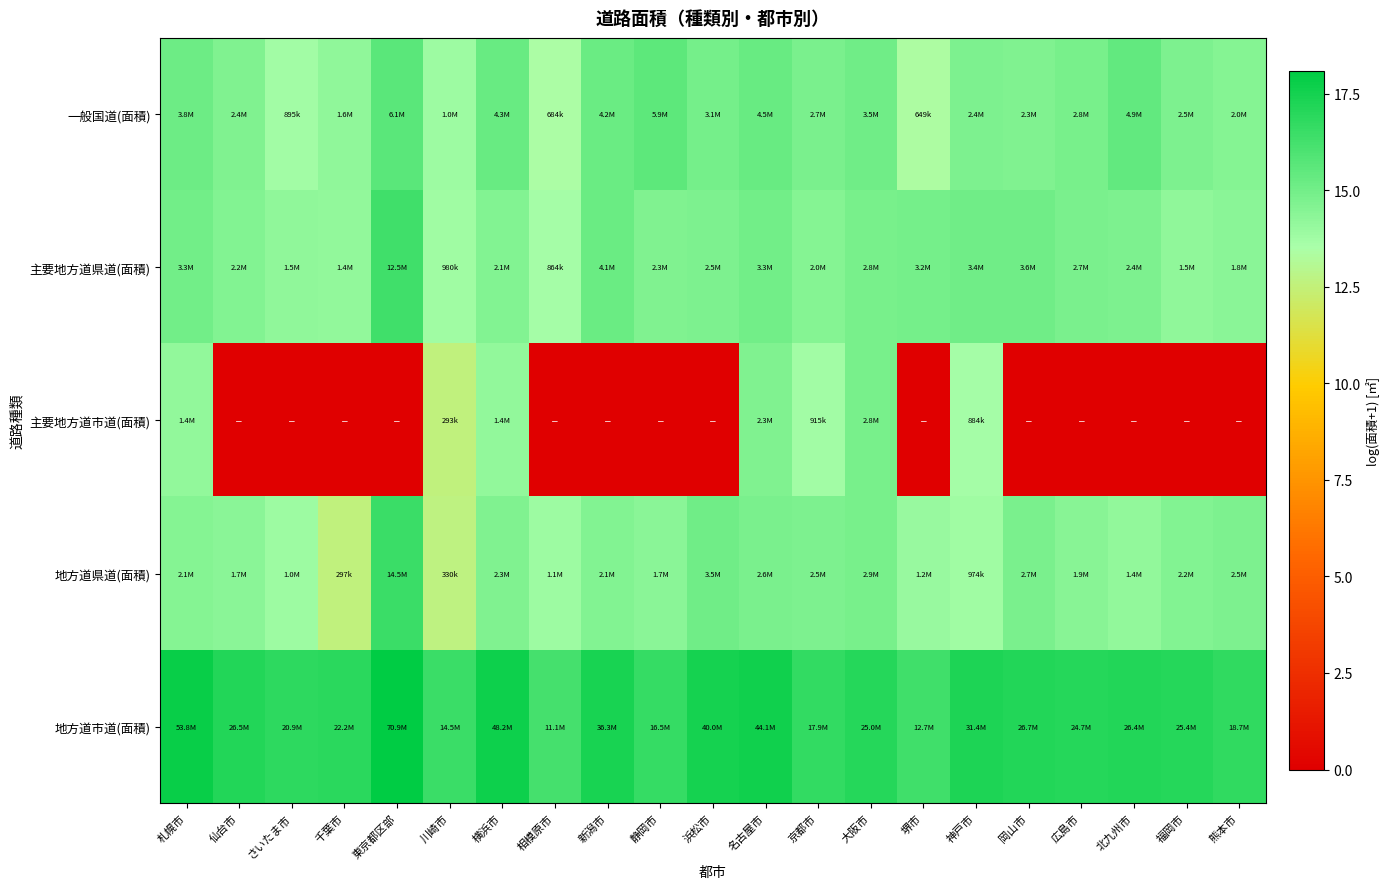

Count the number of categories in the chart.

21